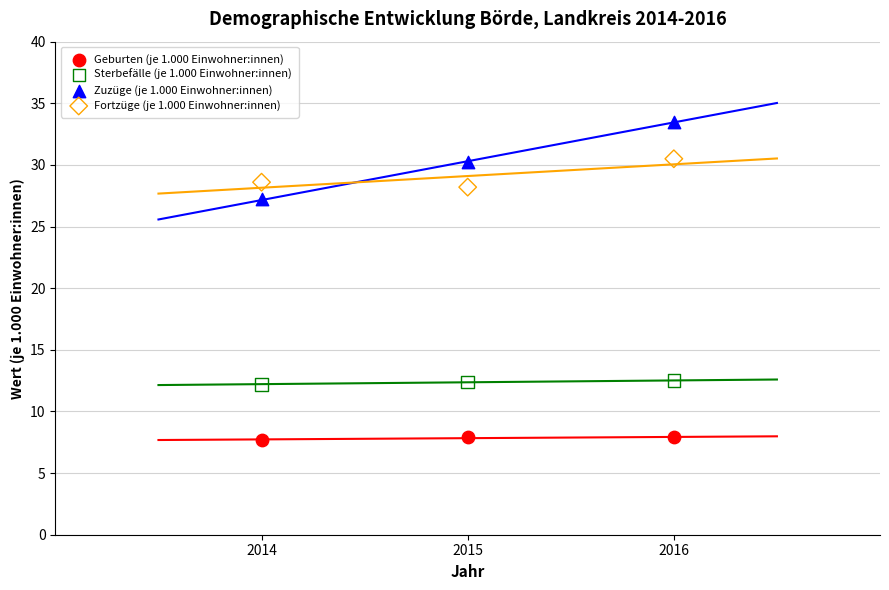

Across all data points, what is the average Y value?

19.9